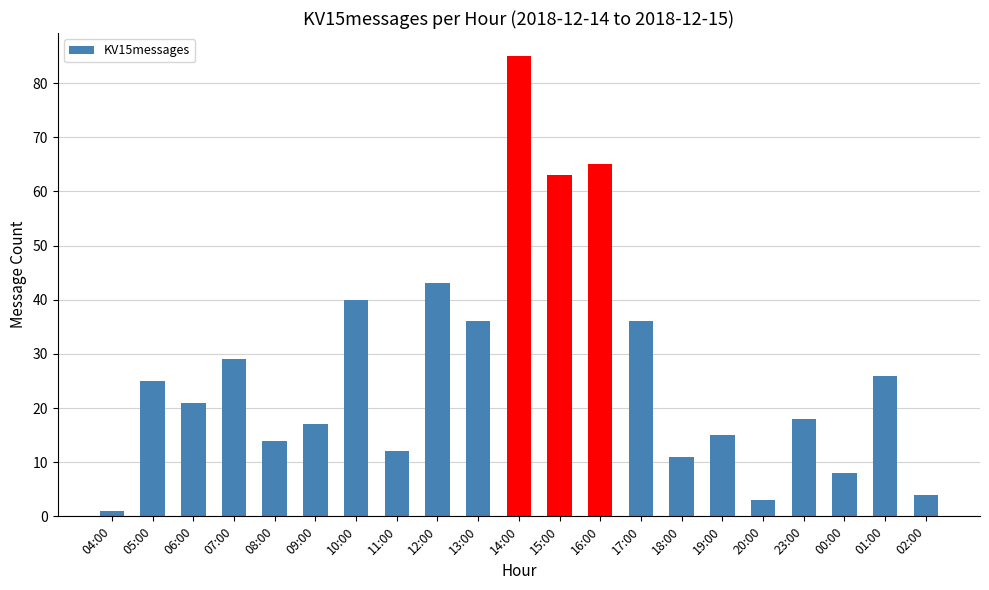

Reading left to right, transcribe all the data shown in this chart.

04:00=1	05:00=25	06:00=21	07:00=29	08:00=14	09:00=17	10:00=40	11:00=12	12:00=43	13:00=36	14:00=85	15:00=63	16:00=65	17:00=36	18:00=11	19:00=15	20:00=3	23:00=18	00:00=8	01:00=26	02:00=4